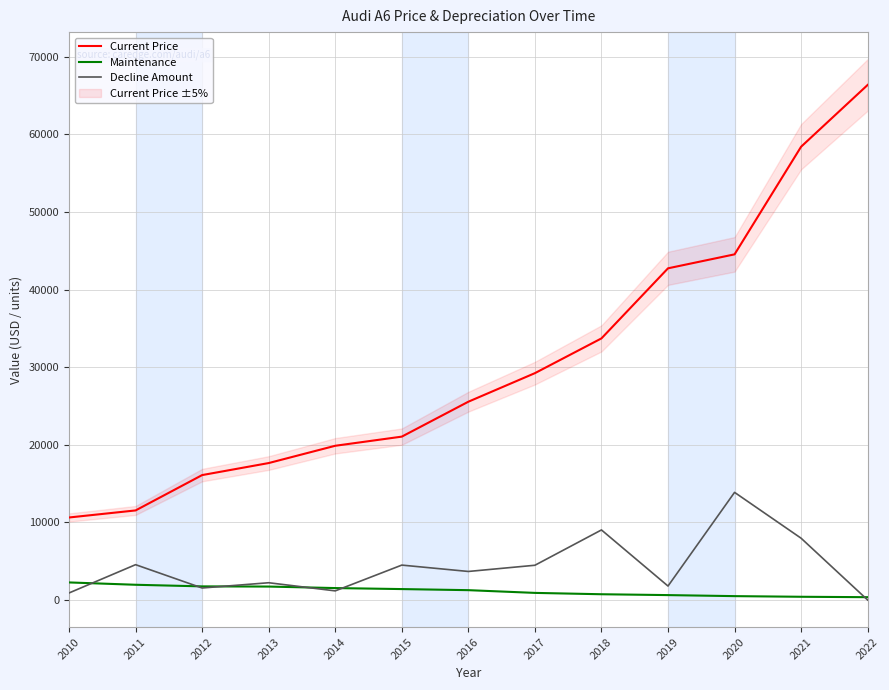

What is the difference between the maximum and second lowest values in the Current Price series?

54833